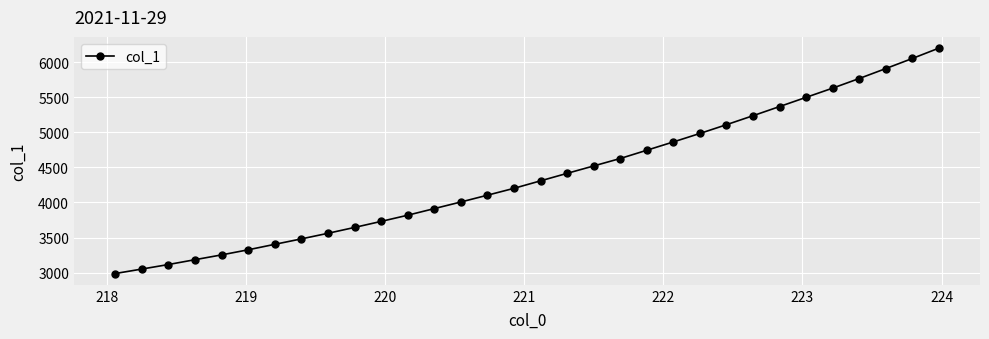

What is the maximum value shown in the chart?

6201.8